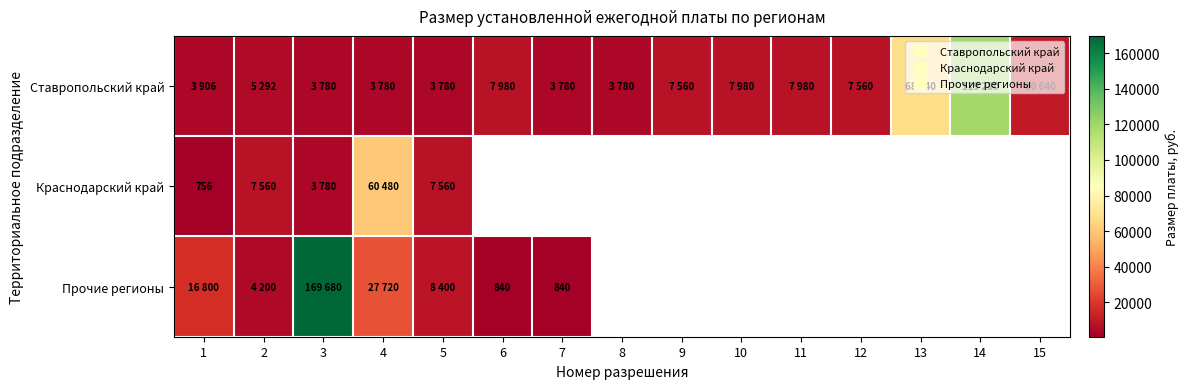

What is the approximate value of Ставропольский край at 6?

7980.0